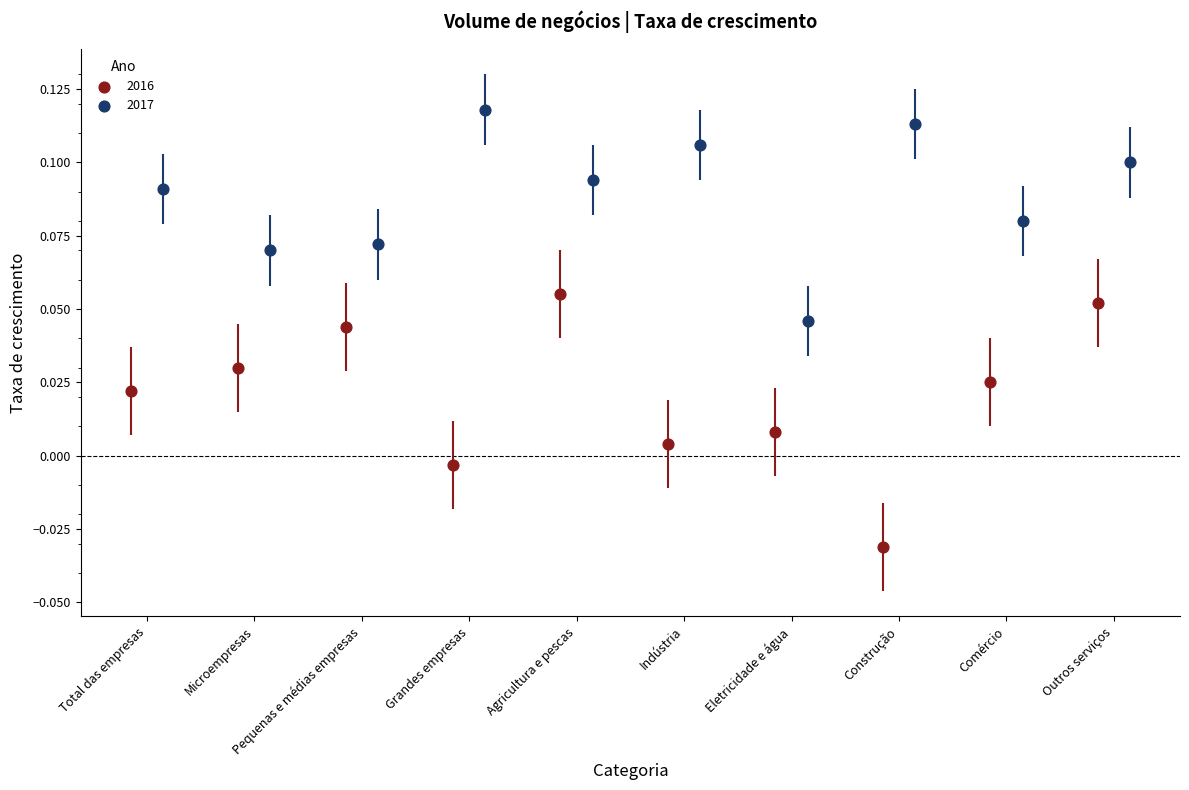

Which series has the widest spread of Y values?

2016